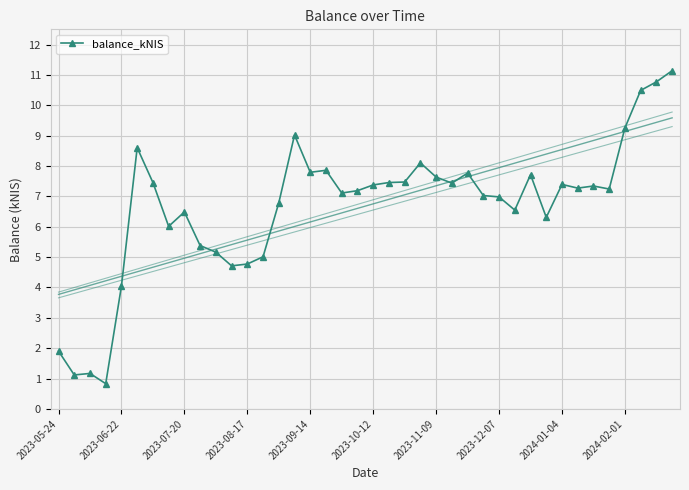

How many data points are above 7271?

20